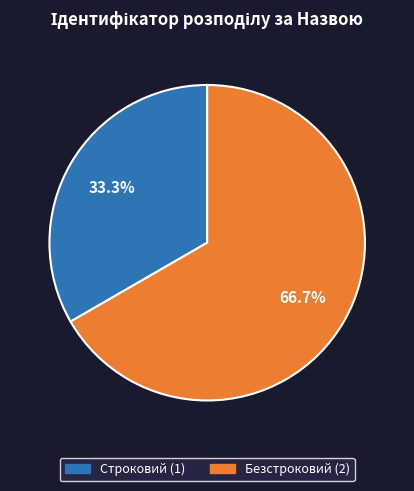

Is it true that Безстроковий is 67% of the pie?

True